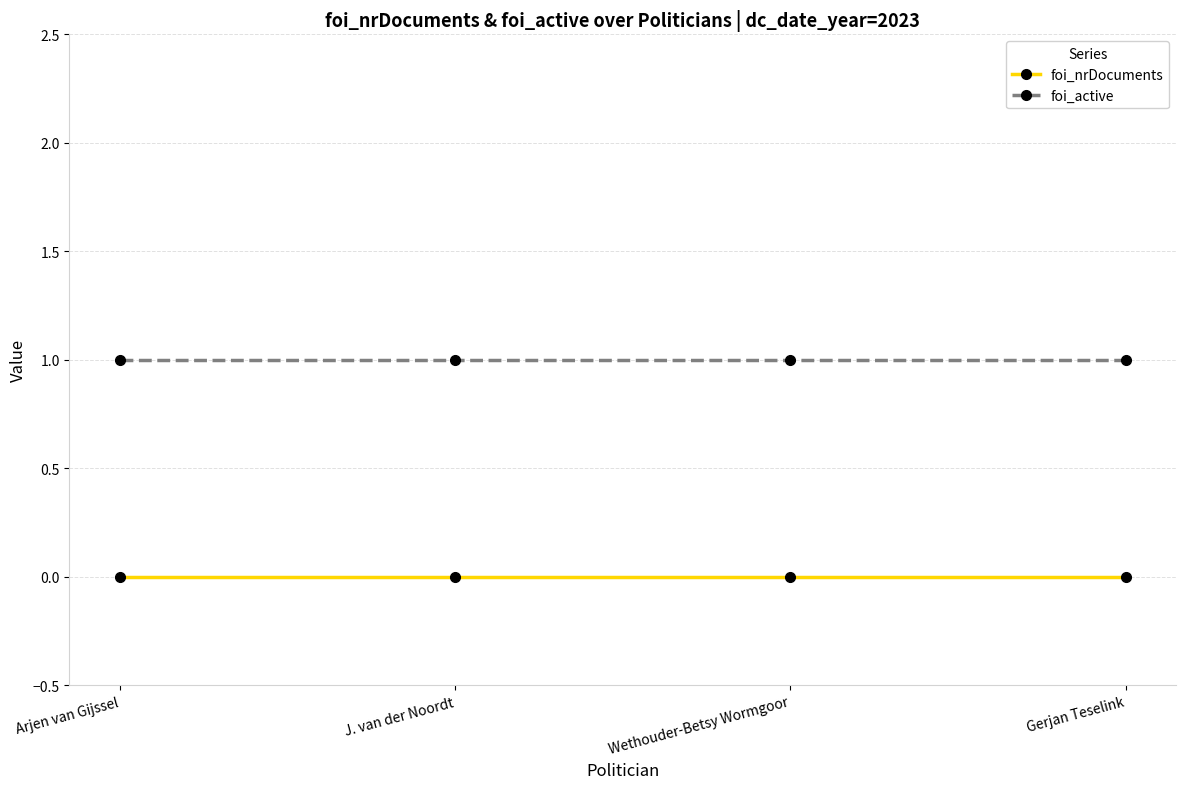

True or false: foi_nrDocuments and foi_active intersect in this chart.

False